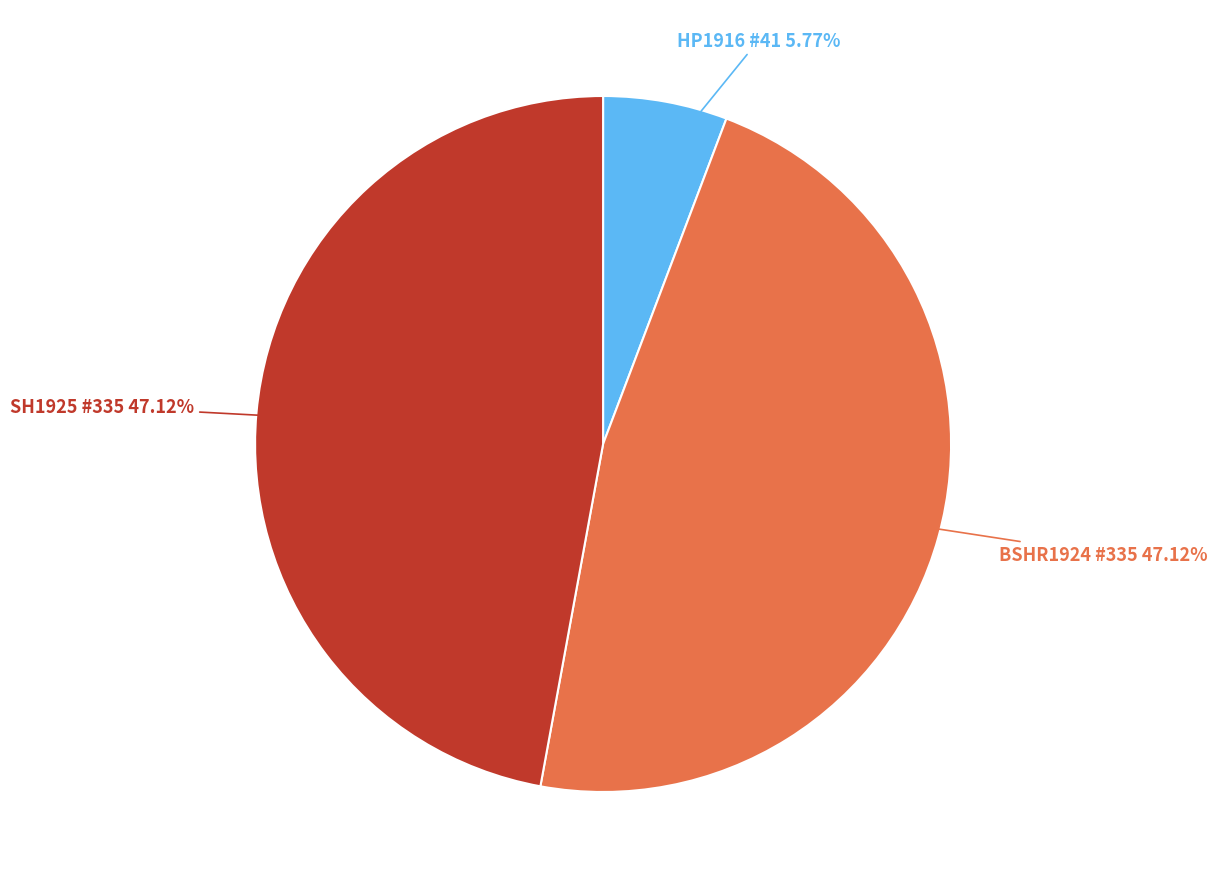

What percentage is the BSHR1924 #335 slice, to the nearest percent?

47%